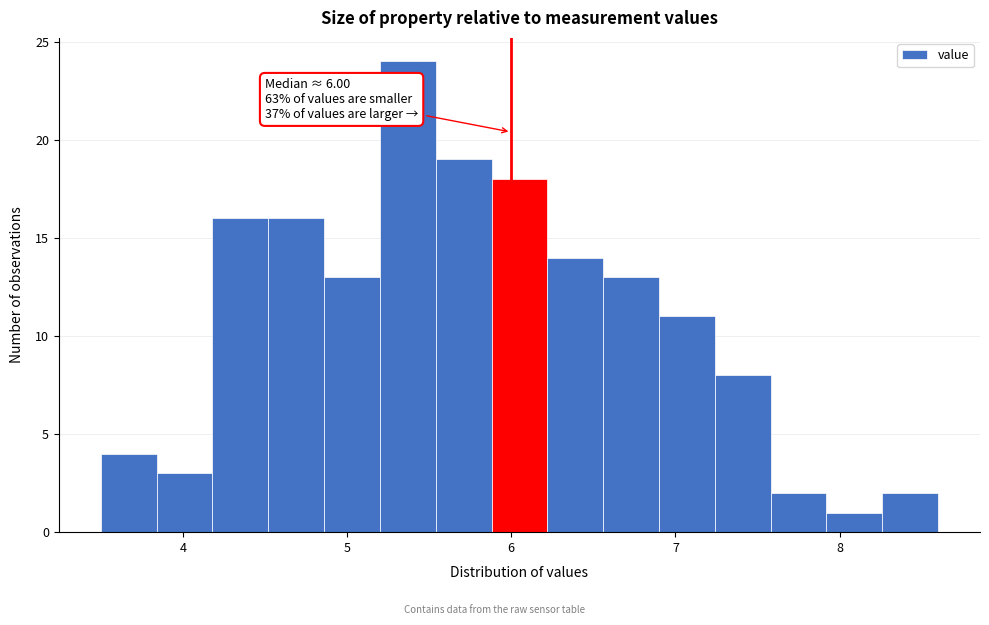

Around what value on the x-axis is the tallest bar? Give the approximate position of its centre, as read against the axis.

5.4